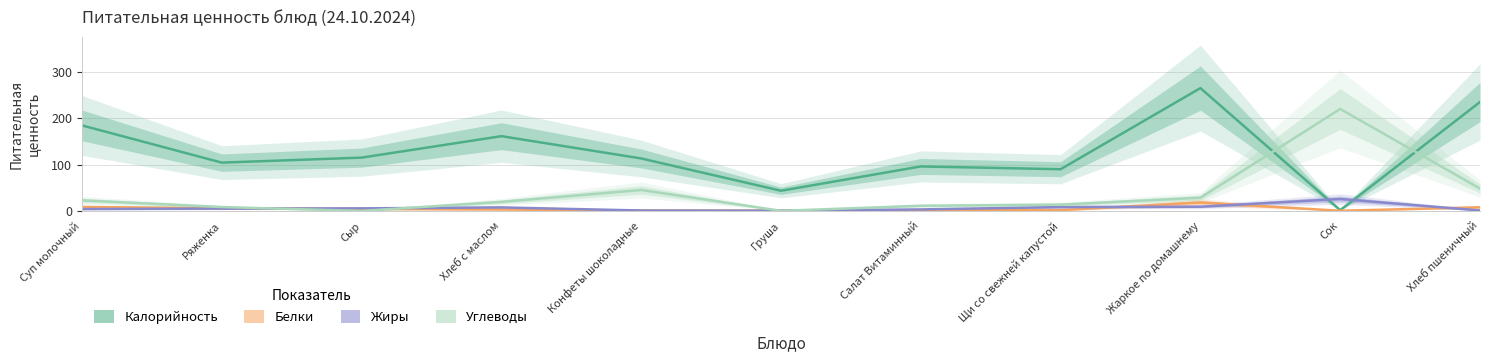

What is the lowest value of the Калорийность series?

1.6